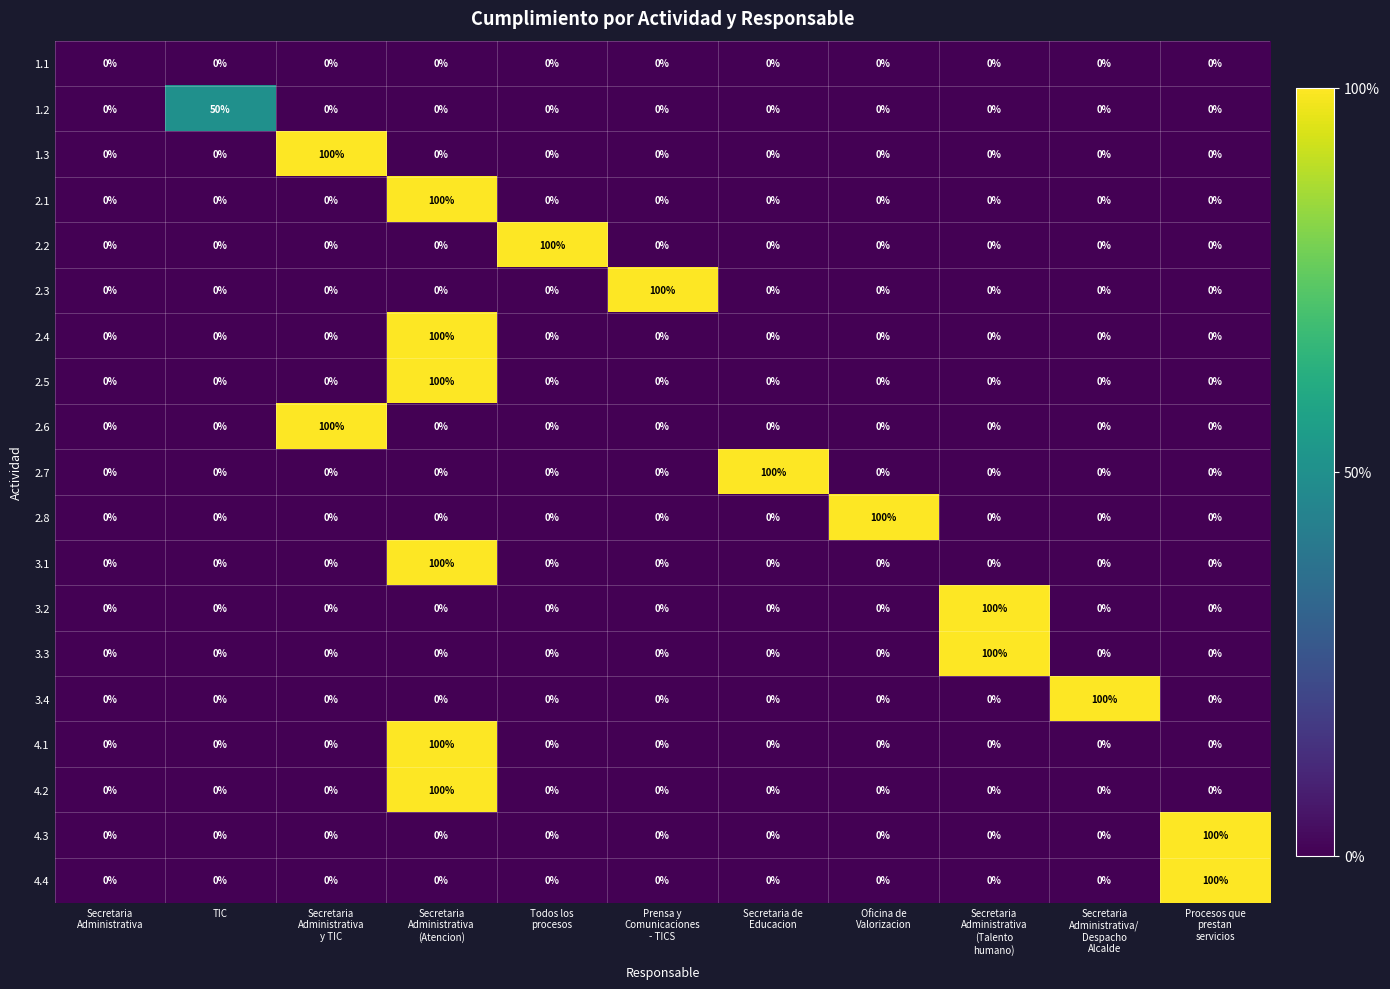

What is the difference between the highest and lowest values at Prensa y
Comunicaciones
- TICS?

100